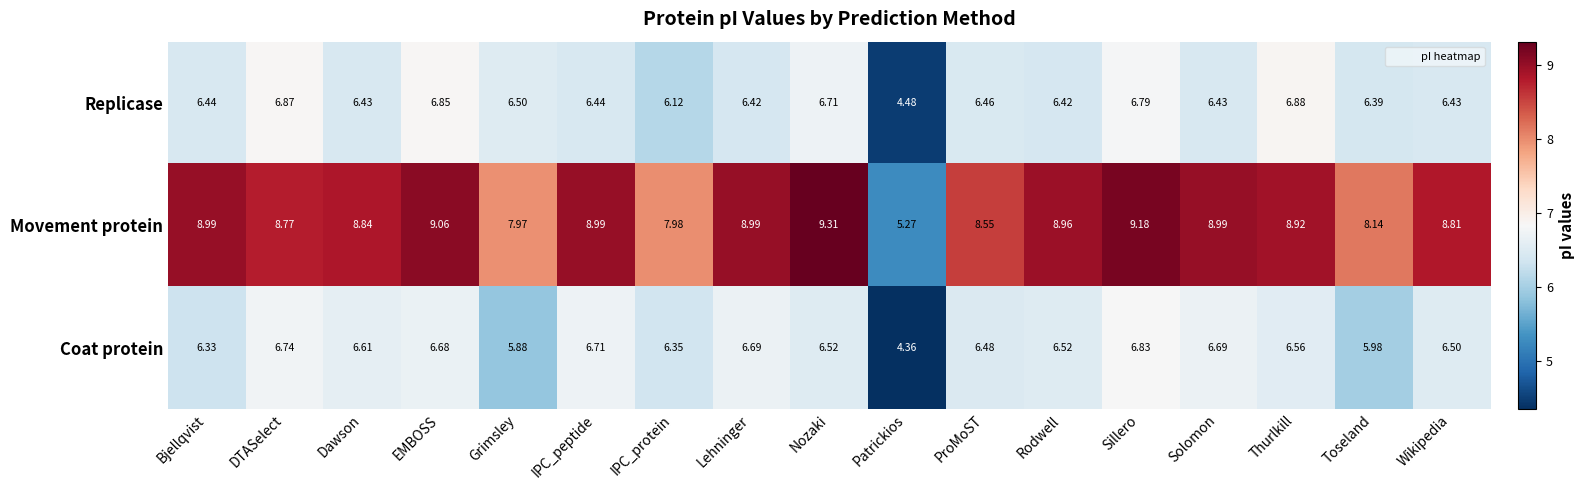

Which series changed the most between Patrickios and Toseland?

Movement protein